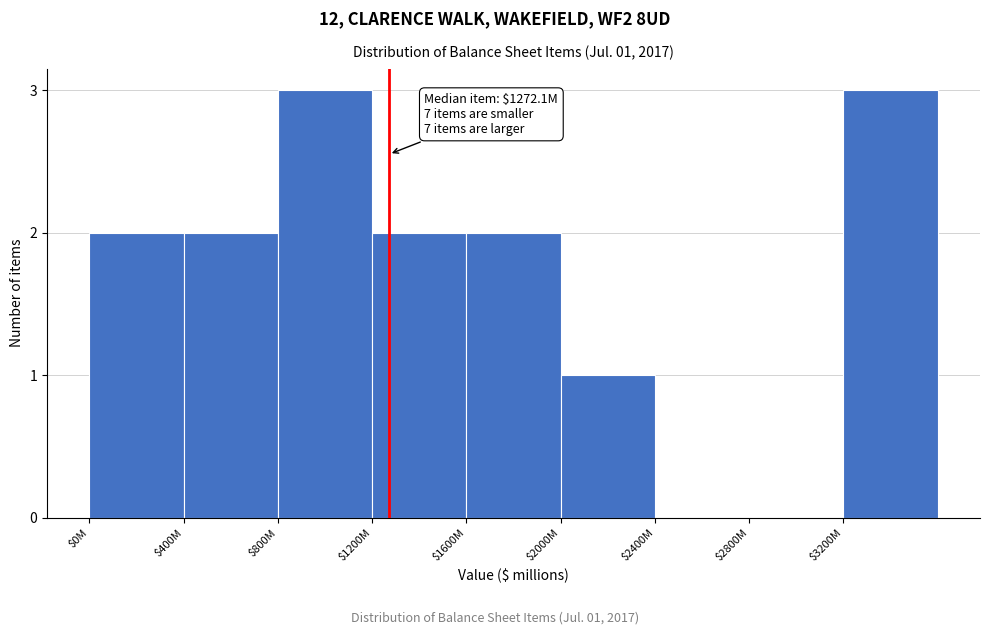

What is the sum of all values?

15